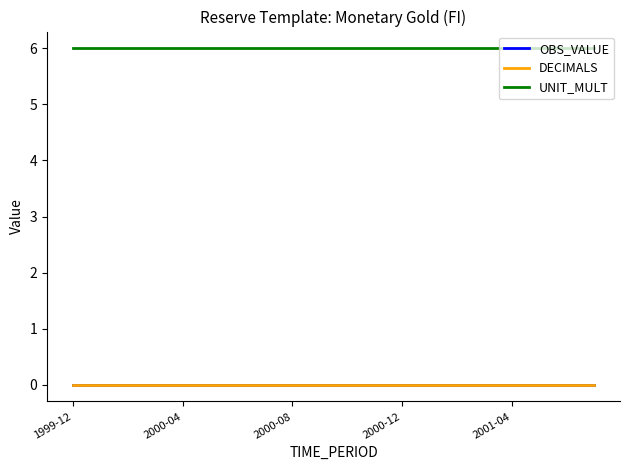

True or false: OBS_VALUE and DECIMALS intersect in this chart.

False